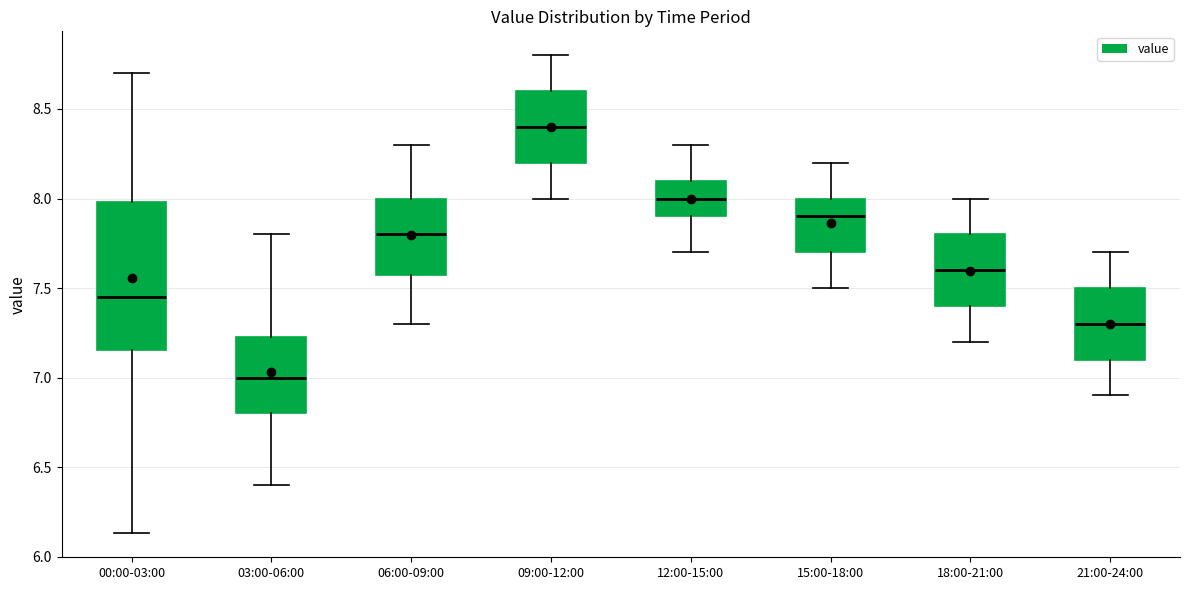

Which box is the tallest, from its lower edge to its upper edge?

00:00-03:00